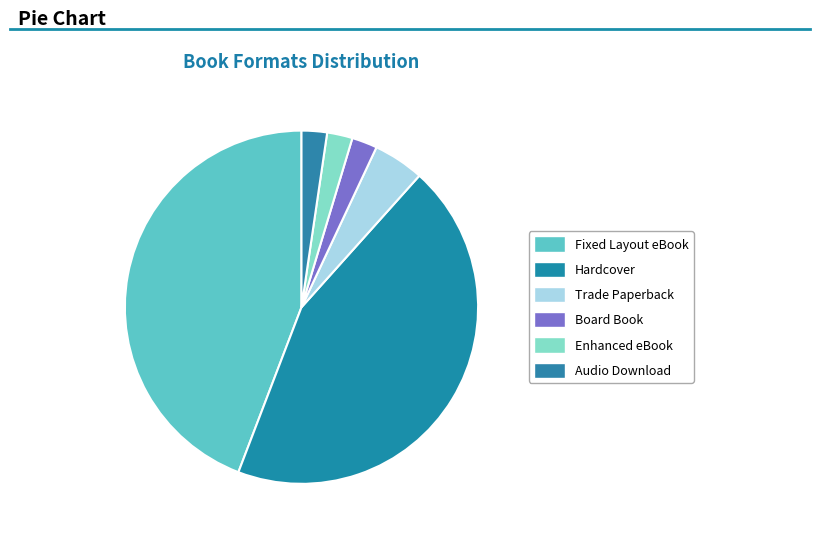

Is Enhanced eBook the majority of the pie?

No